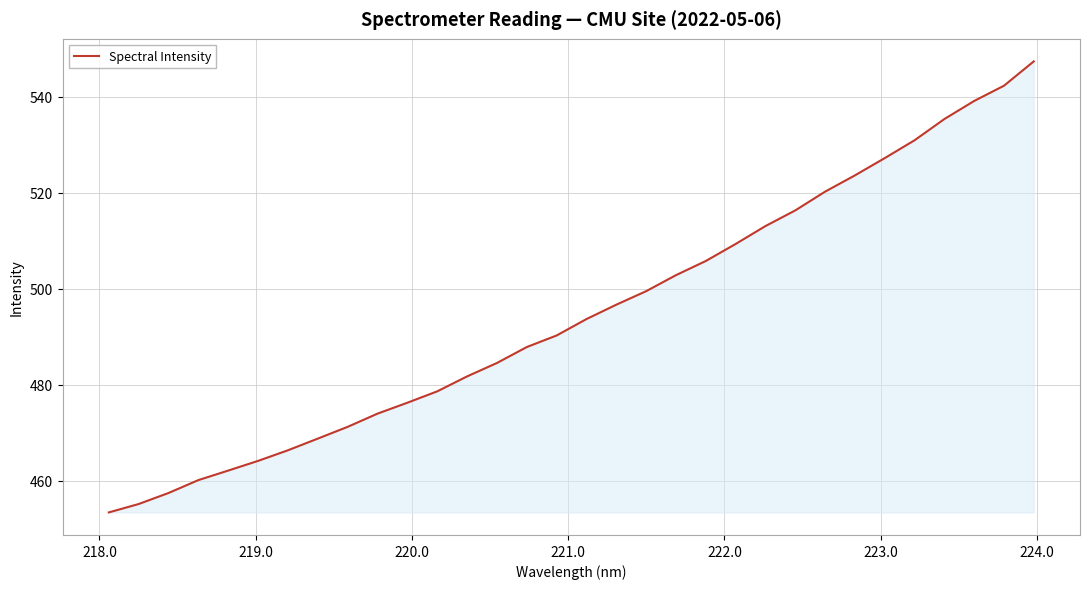

What is the difference between the maximum and minimum values?

93.9